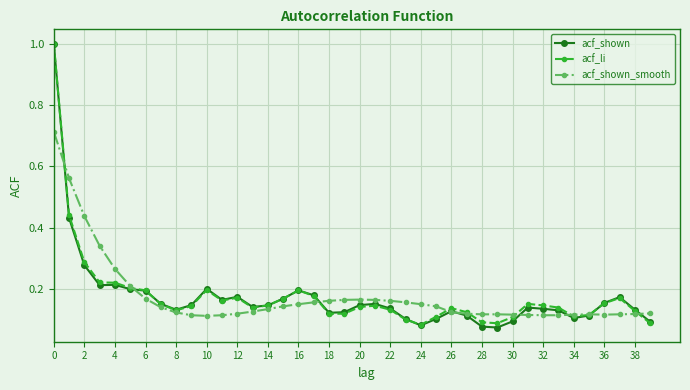

At how many categories does at least one series exceed 0?

40